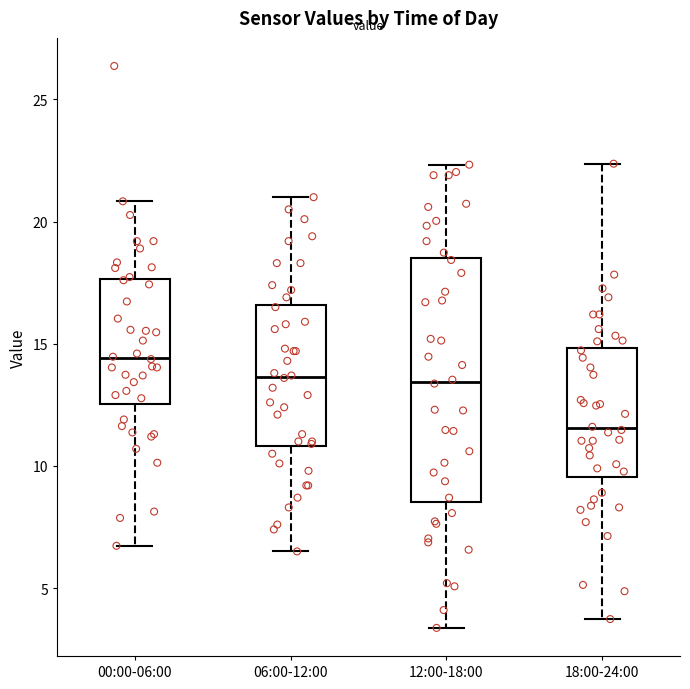

Reading left to right, read every box against the y-axis: the position of its median line, the range the box covers, and the ends of its whiskers. The values are not printed on the chart, so give them approximately, as read against the axis.

00:00-06:00: median 14.5, box 12.5 to 17.5, whiskers 6.5 to 21.0
06:00-12:00: median 13.5, box 11.0 to 16.5, whiskers 6.5 to 21.0
12:00-18:00: median 13.5, box 8.5 to 18.5, whiskers 3.5 to 22.5
18:00-24:00: median 11.5, box 9.5 to 15.0, whiskers 3.5 to 22.5